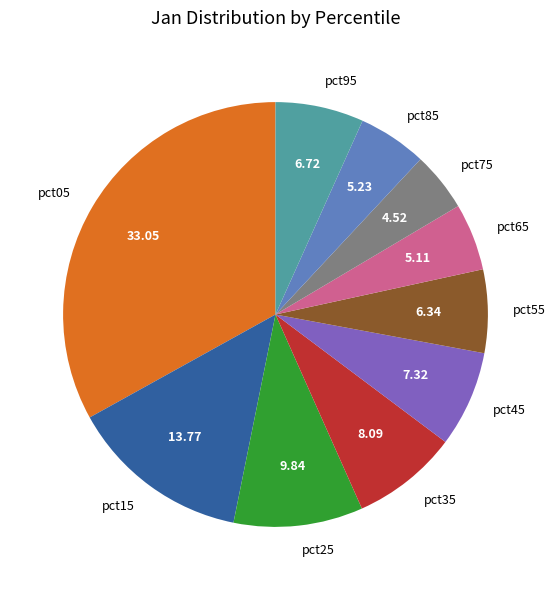

How many slices are in this pie chart?

10